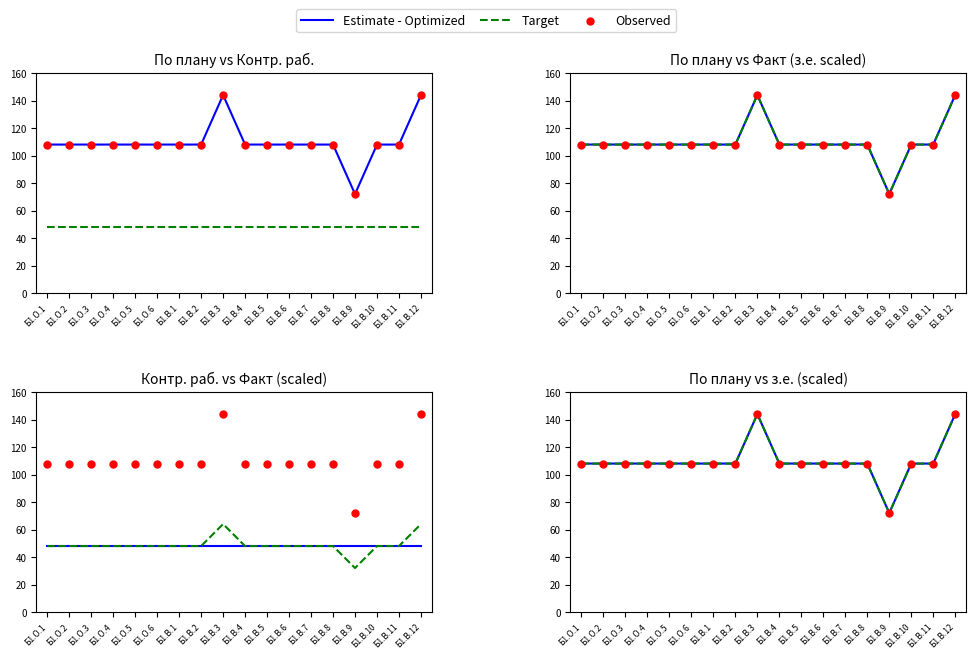

Which series reaches the maximum Y coordinate?

Estimate - Optimized